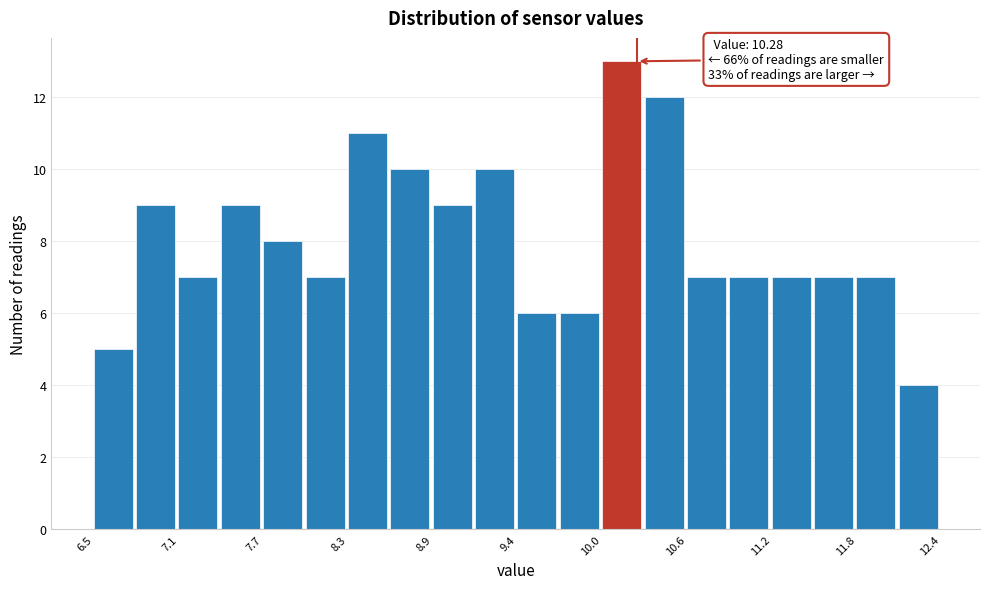

Around what value on the x-axis is the tallest bar? Give the approximate position of its centre, as read against the axis.

10.2